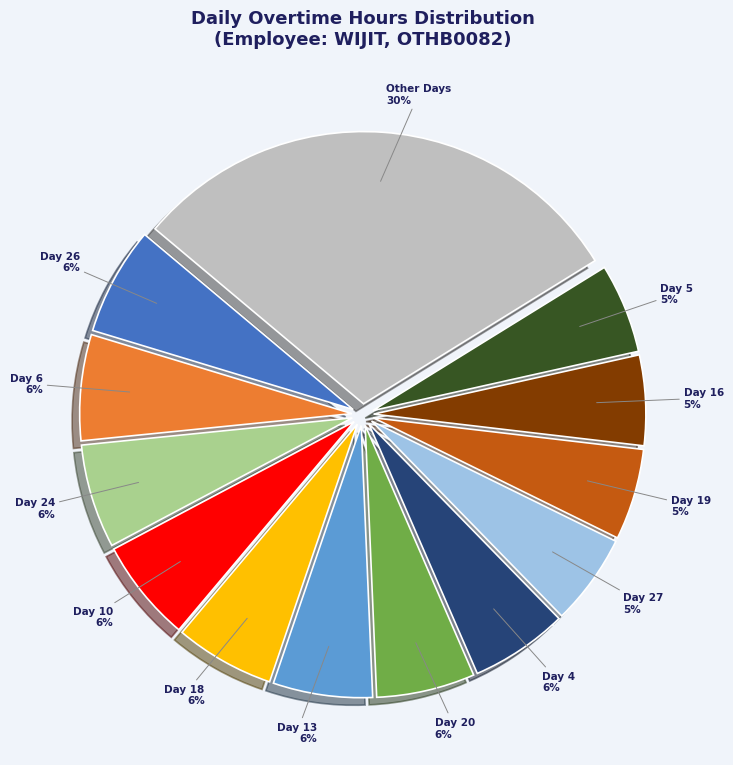

Is there a majority slice in this chart?

No